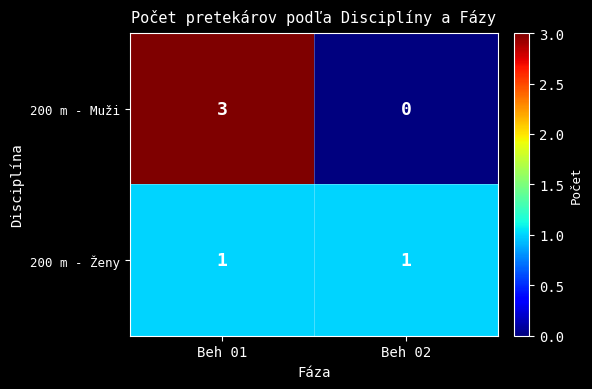

Reading right to left, list all the values displayed in this chart.

200 m - Muži: 0	3
200 m - Ženy: 1	1